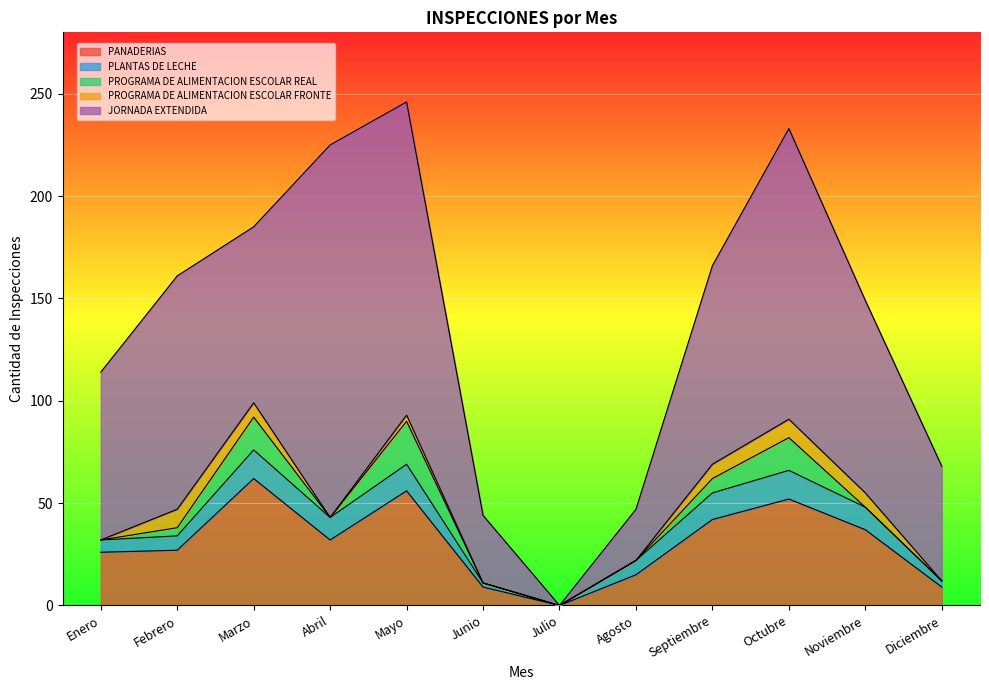

Does the chart display data point markers on the line(s)?

No